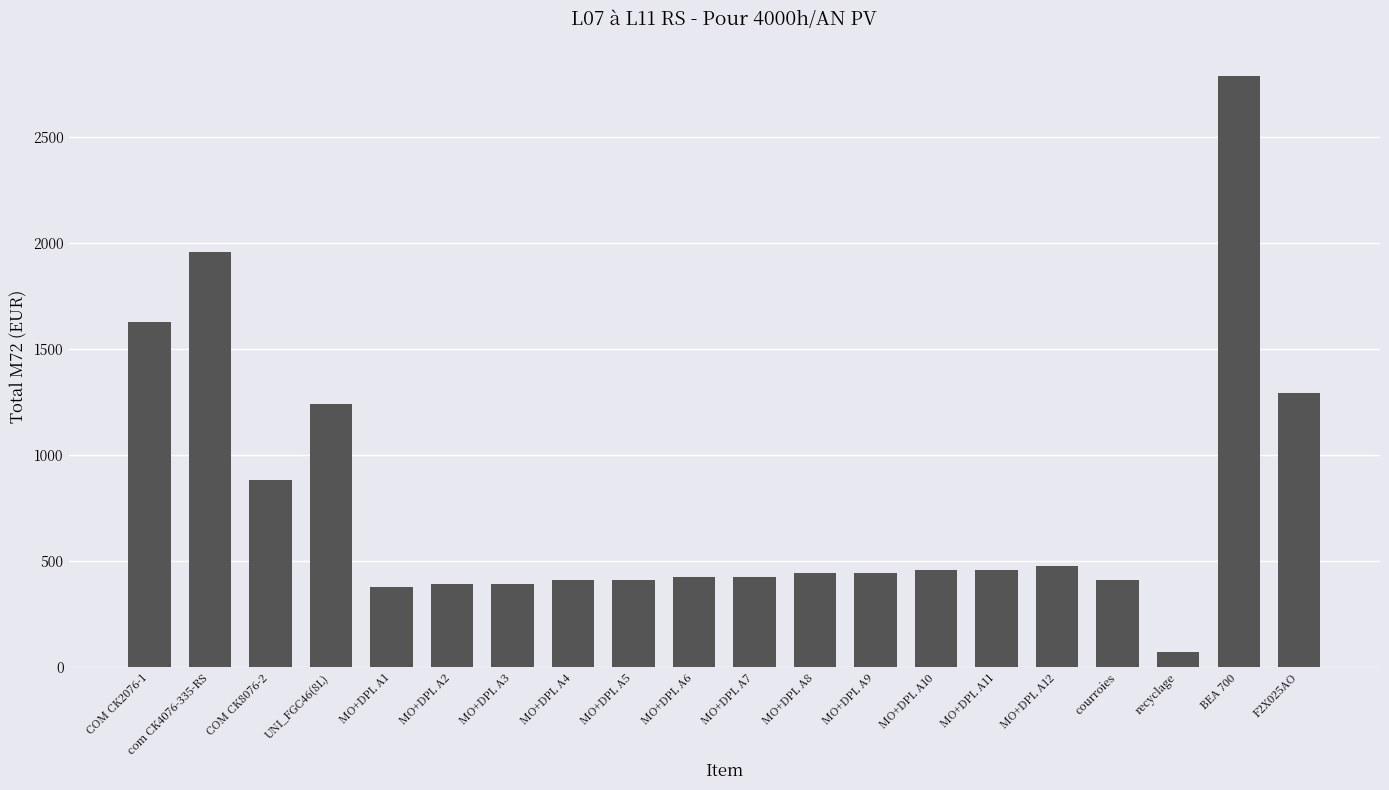

What is the sum of the values at COM CK2076-1 and MO+DPL A12?

2108.8